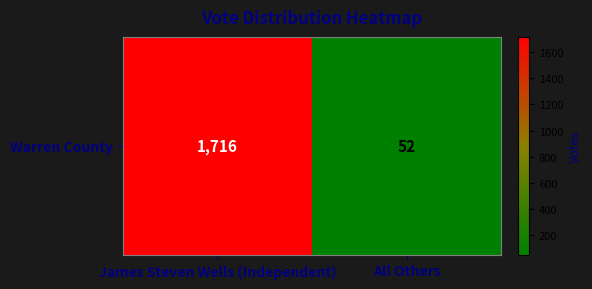

How many data points are less than 1716?

1